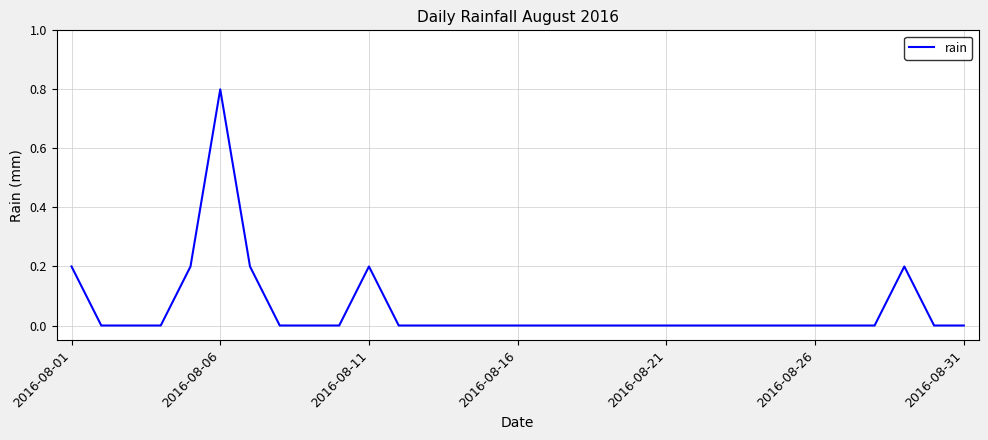

What is the difference between the maximum and minimum values?

0.8